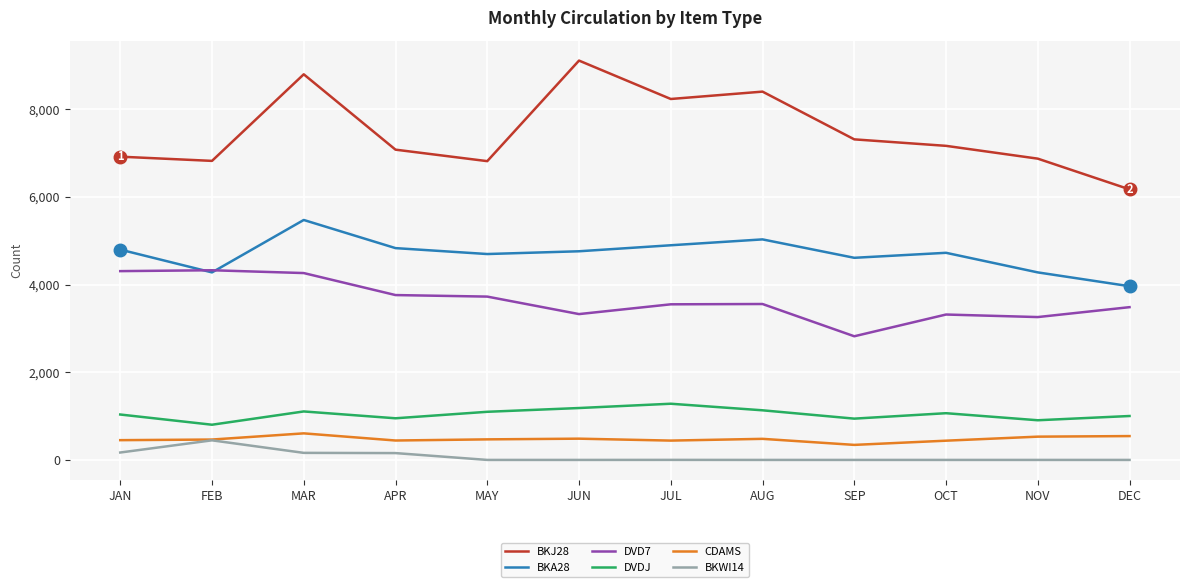

True or false: BKWI14 and DVDJ cross at least once.

False